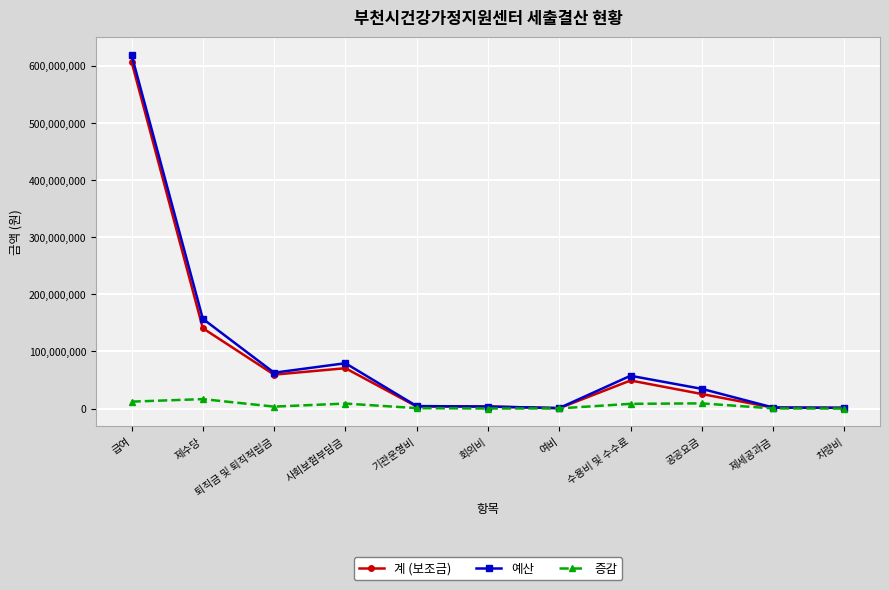

How many lines are shown in the chart?

3